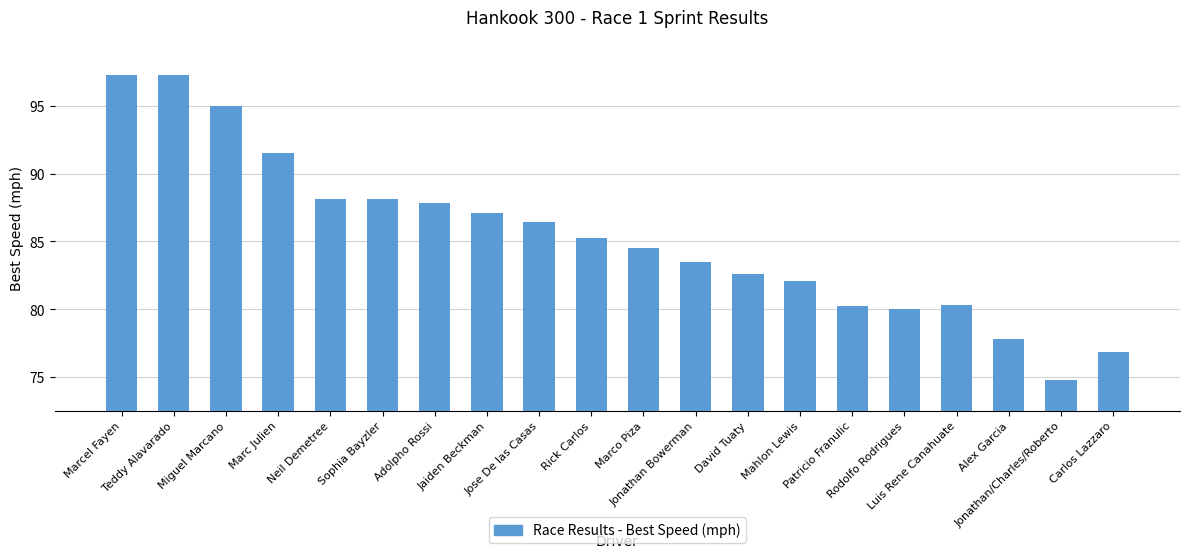

What is the average value?

85.3